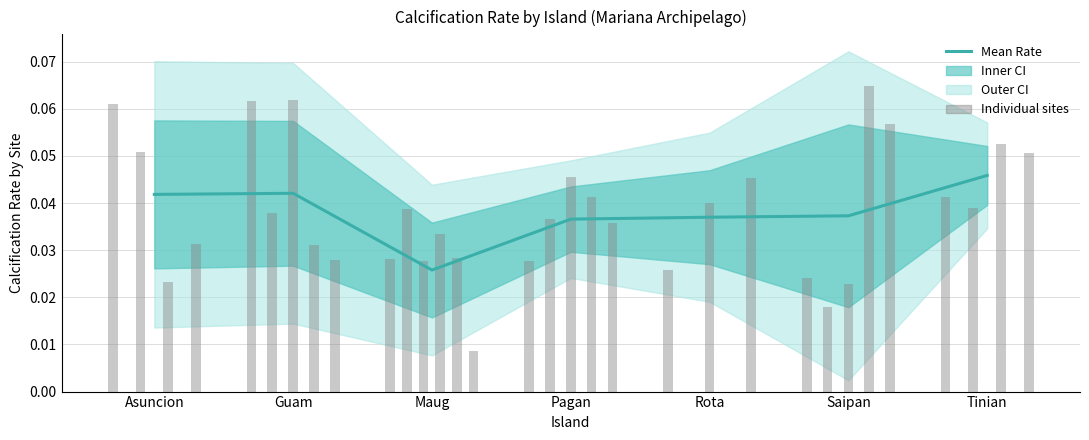

What is the label of the 6th bar from the right?

Guam